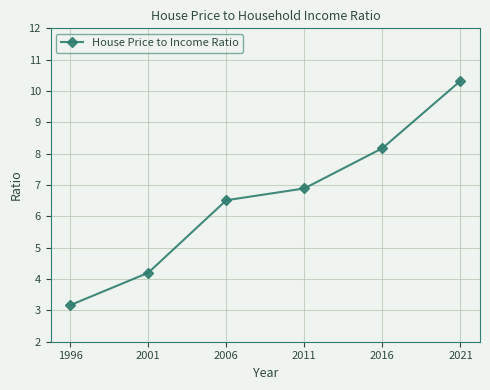

What is the difference between the values at 2001 and 2011?

2.7